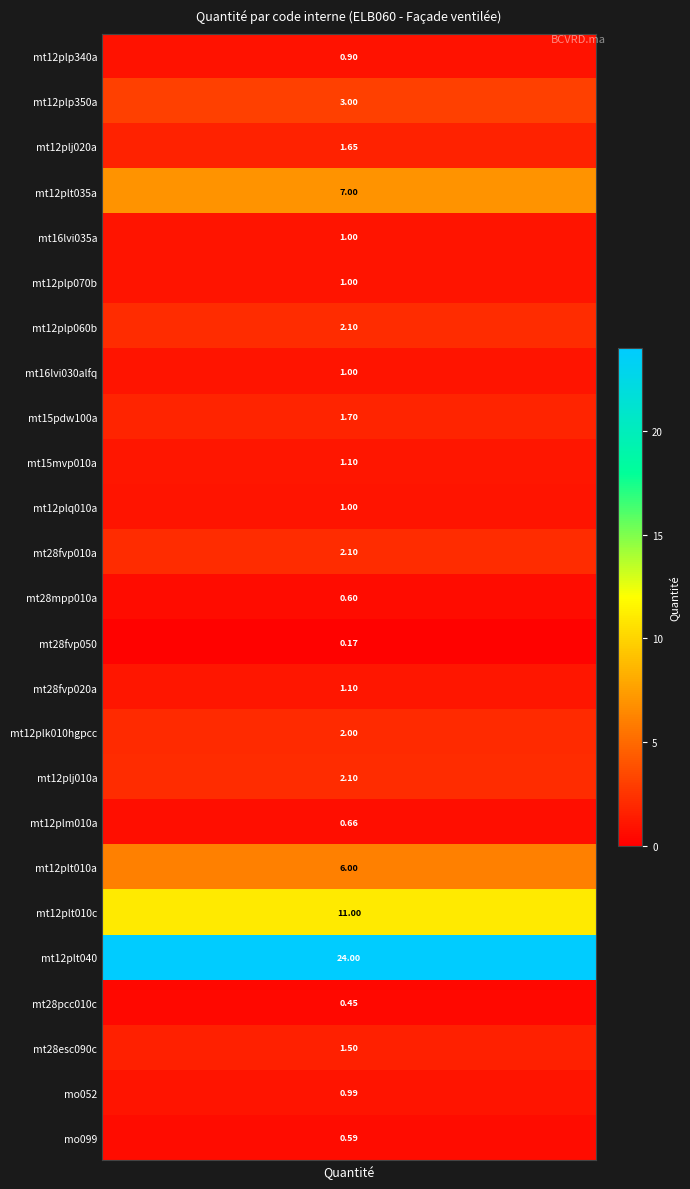

The chart shows a value of 1.7 at 8. True or false?

True